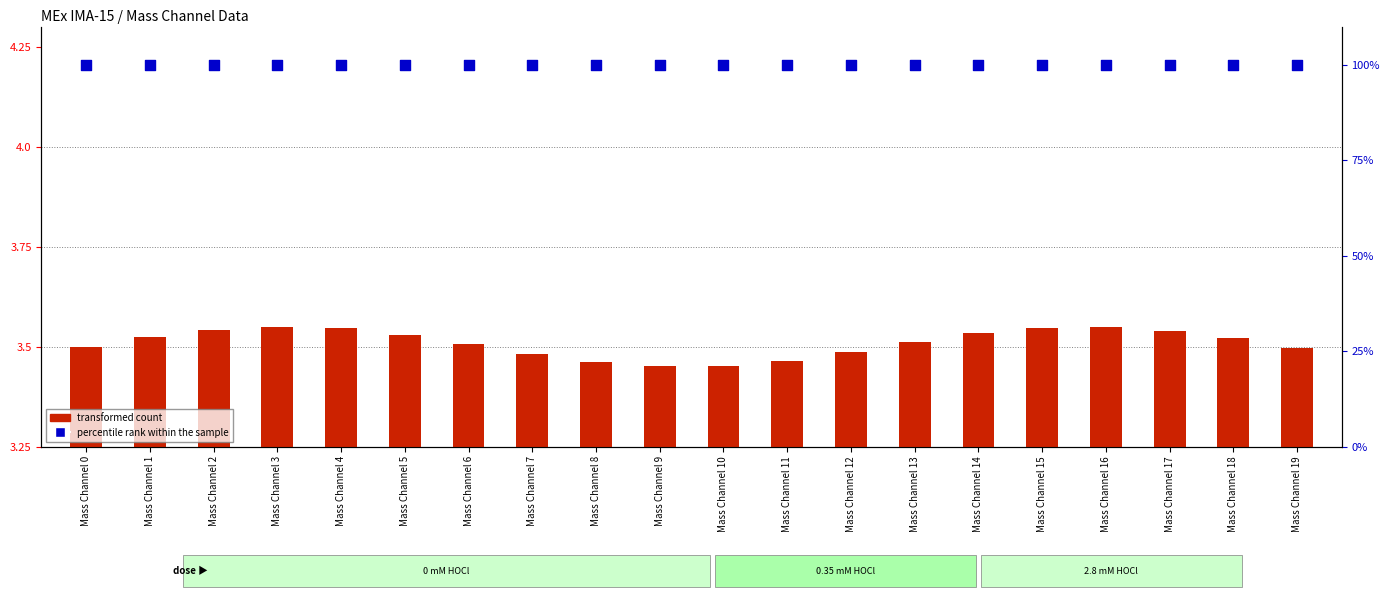

Which series reaches the minimum Y coordinate?

transformed count